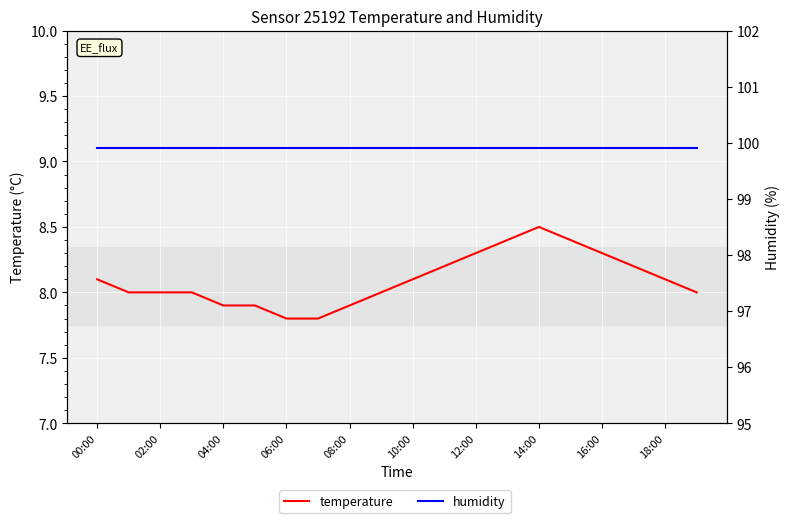

What are all the series names shown in the legend?

temperature, humidity